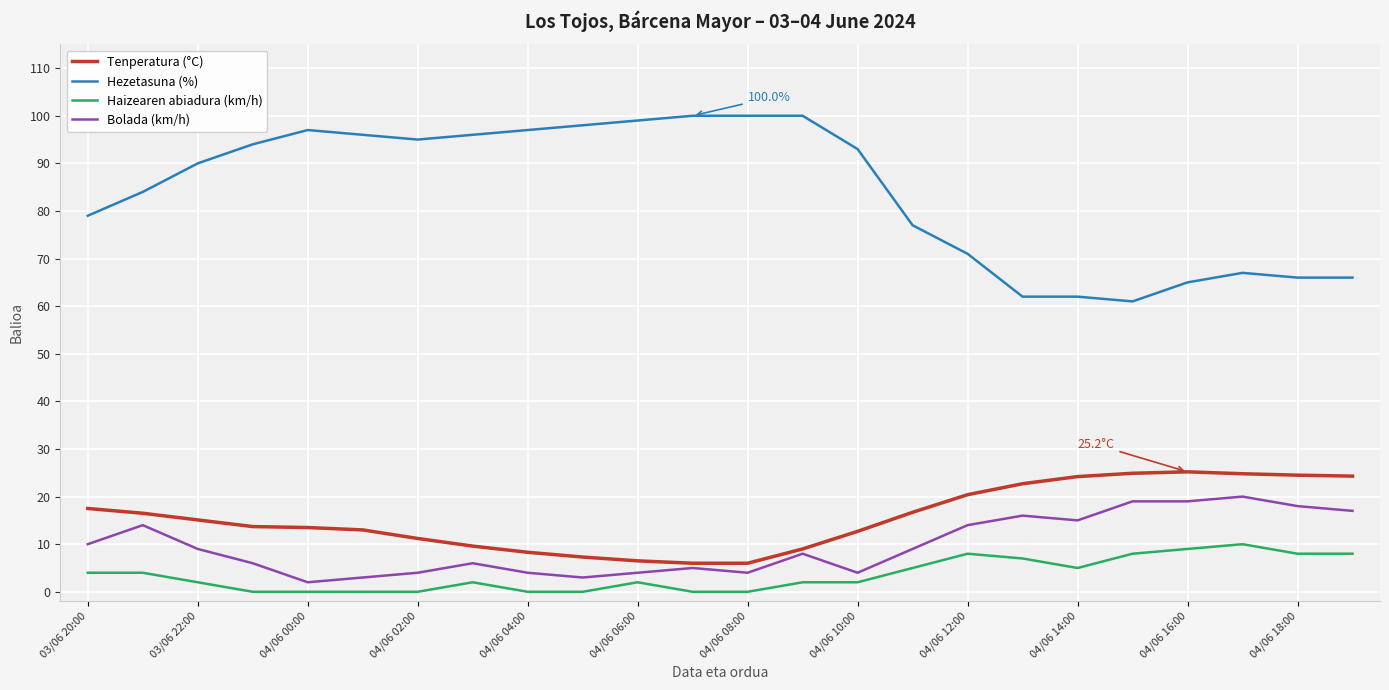

In Tenperatura (°C), how many points are higher than both neighbors (excluding endpoints)?

1